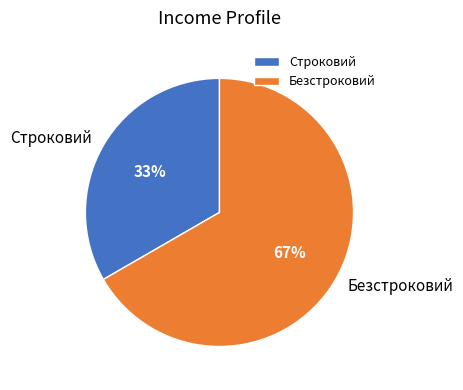

Does Строковий represent more than half of the total?

No